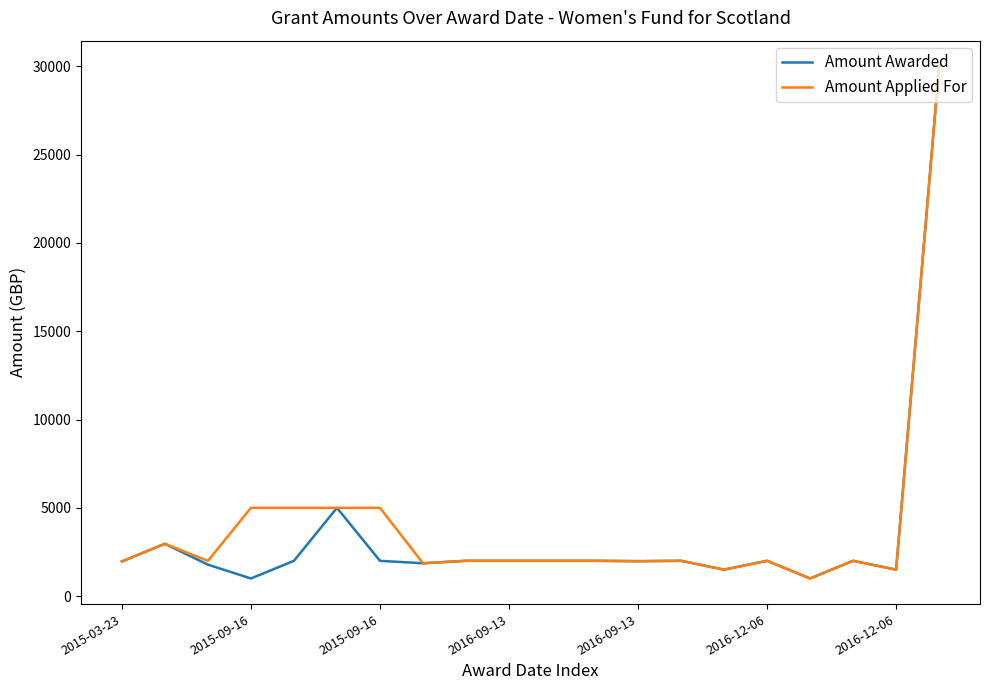

What is the smallest value displayed?

1000.0